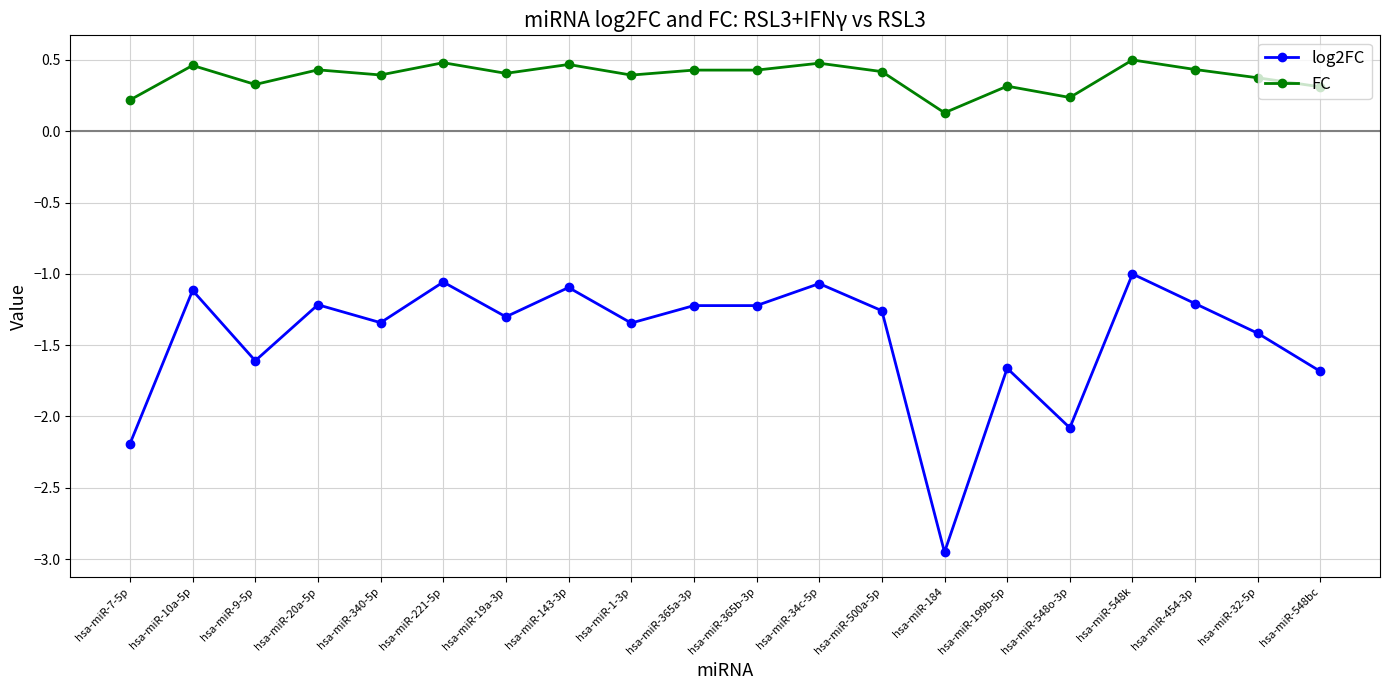

Rank the series by their average value, from lowest to highest.

log2FC, FC